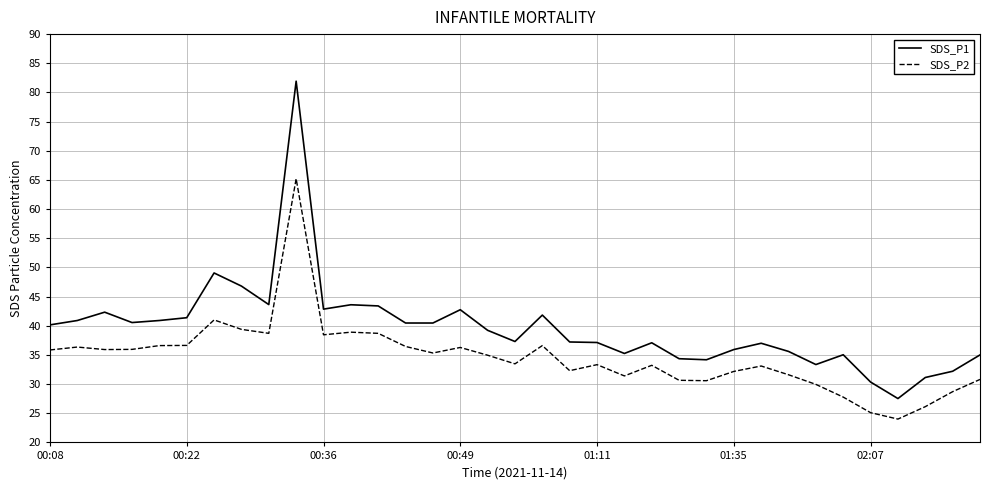

What is the smallest value displayed?

24.0